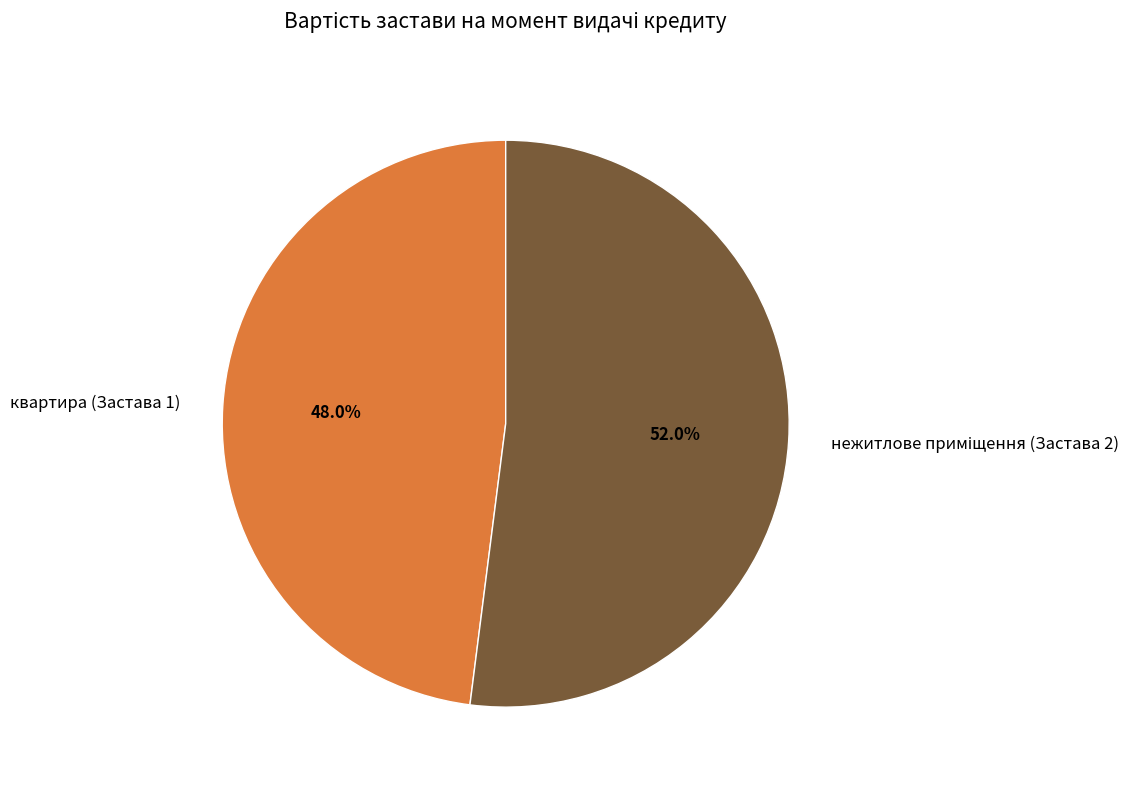

What is the smallest slice in the pie chart?

квартира (Застава 1)